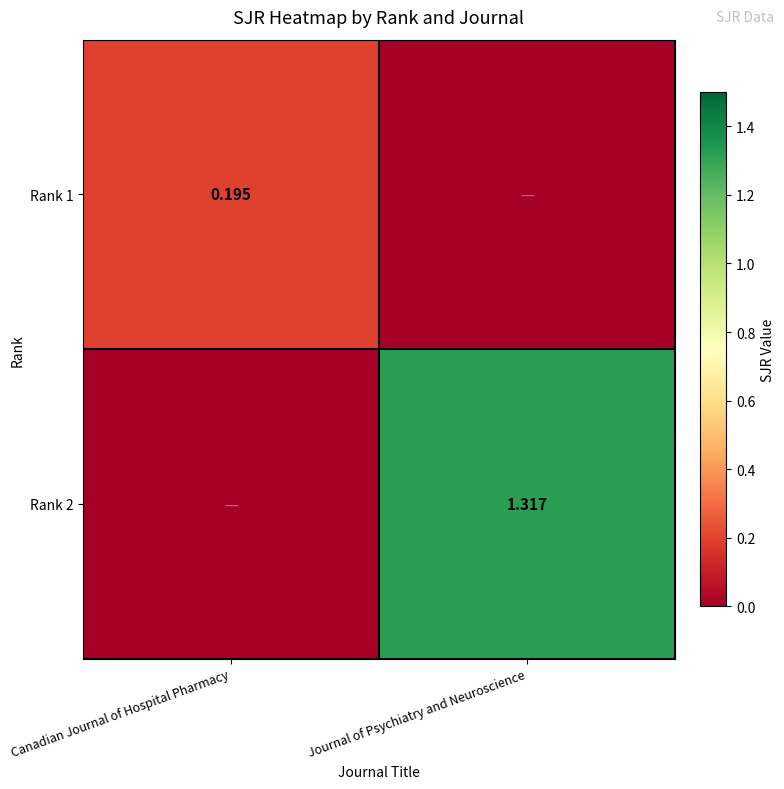

At which label is Rank 1 closest to 0?

Journal of Psychiatry and Neuroscience